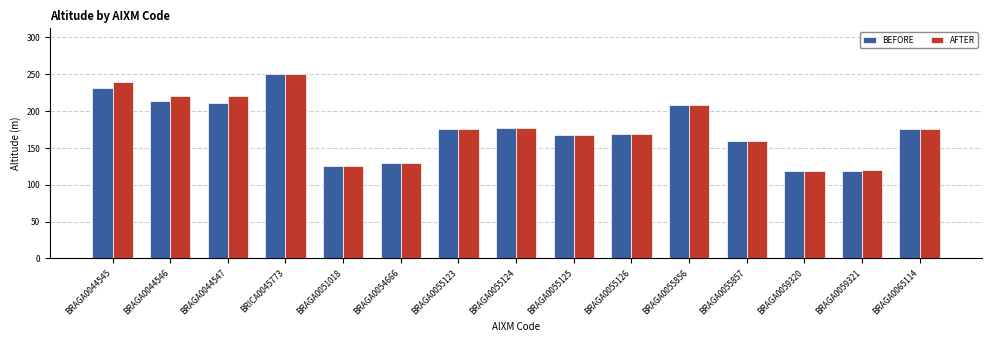

Which category has the highest value across all series?

BRICA0045773